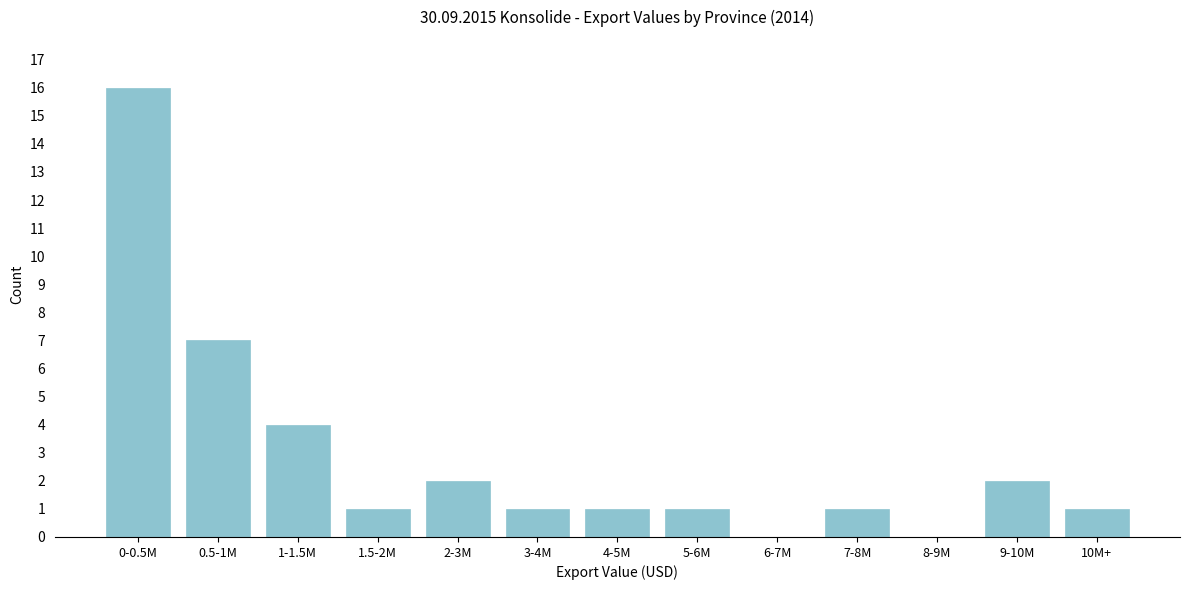

Reading left to right, transcribe all the data shown in this chart.

0-0.5M=16	0.5-1M=7	1-1.5M=4	1.5-2M=1	2-3M=2	3-4M=1	4-5M=1	5-6M=1	6-7M=0	7-8M=1	8-9M=0	9-10M=2	10M+=1